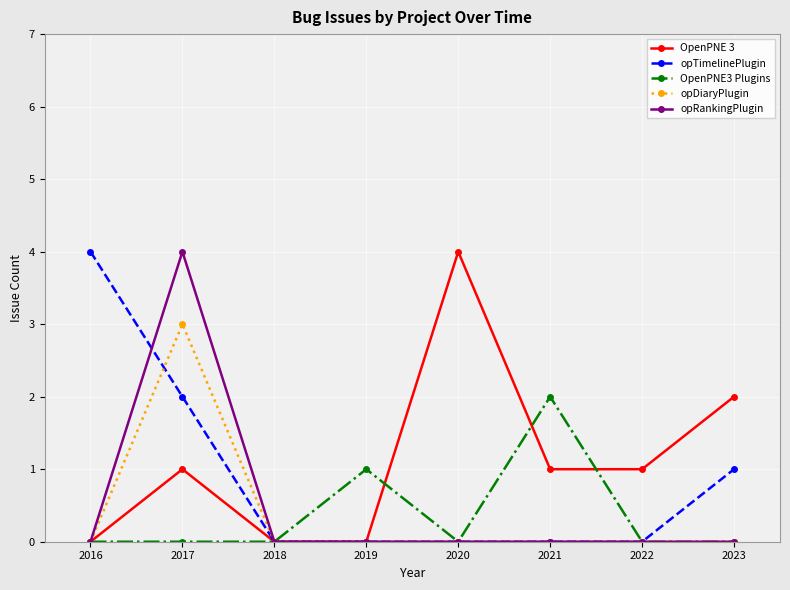

At which category is the sum across all series the highest?

2017